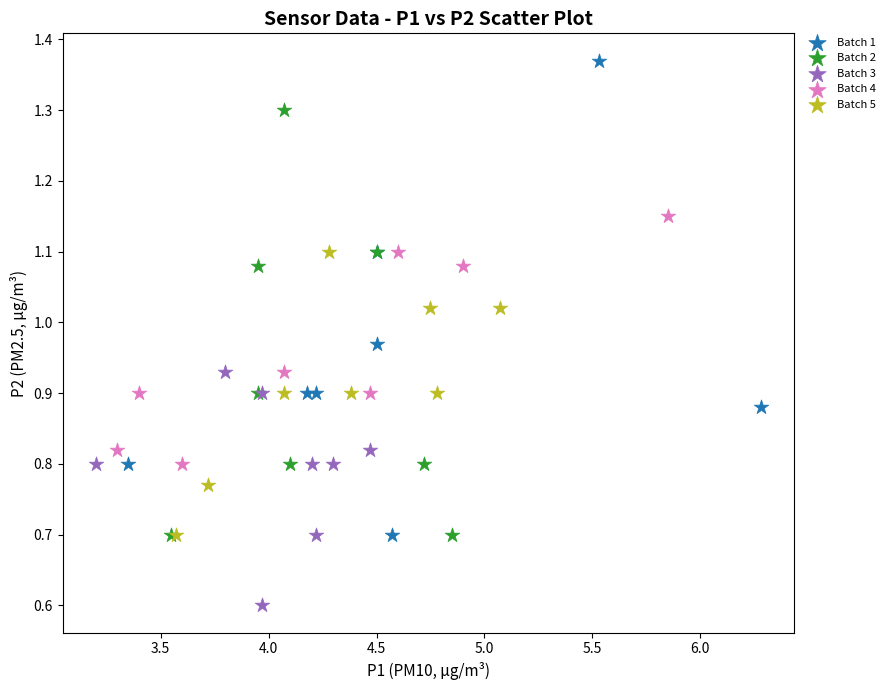

Which series has the widest spread of Y values?

Batch 1